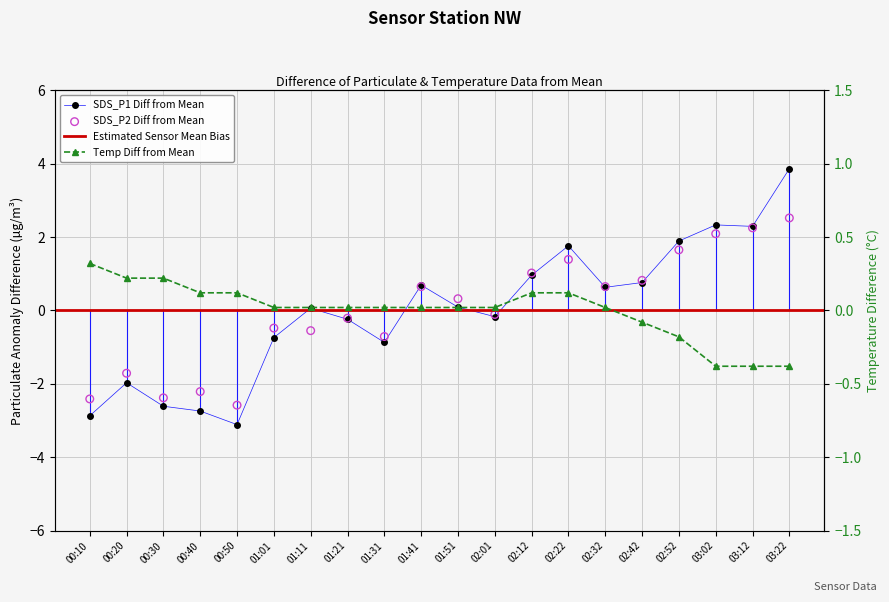

Which series contains the lowest Y value?

SDS_P1